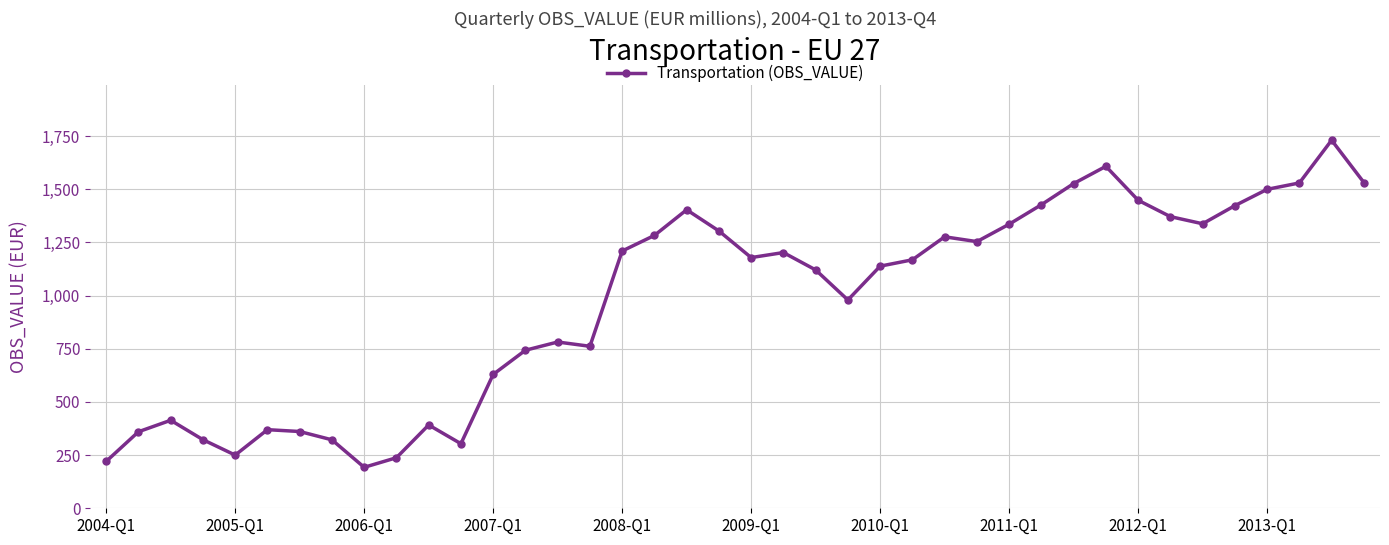

What is the difference between the second highest and minimum values?

1414.9